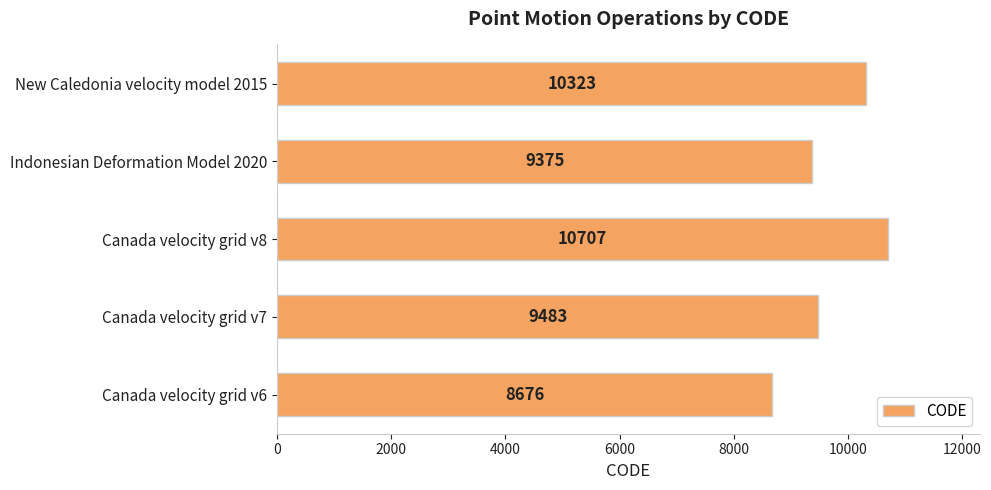

Where is the data nearest to the value 9691?

Canada velocity grid v7